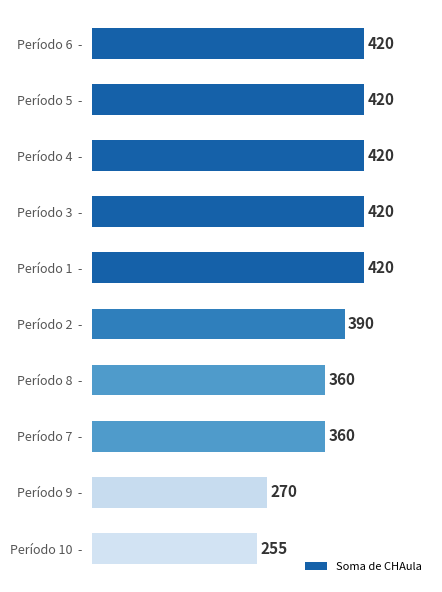

What is the minimum value shown in the chart?

255